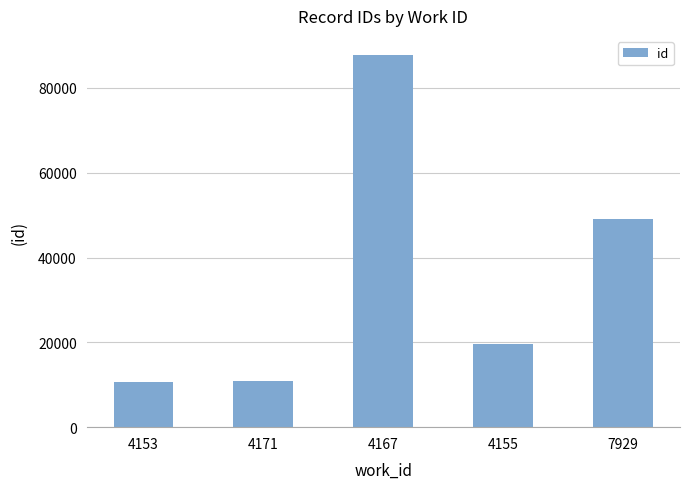

Which has a higher value, 4171 or 7929?

7929